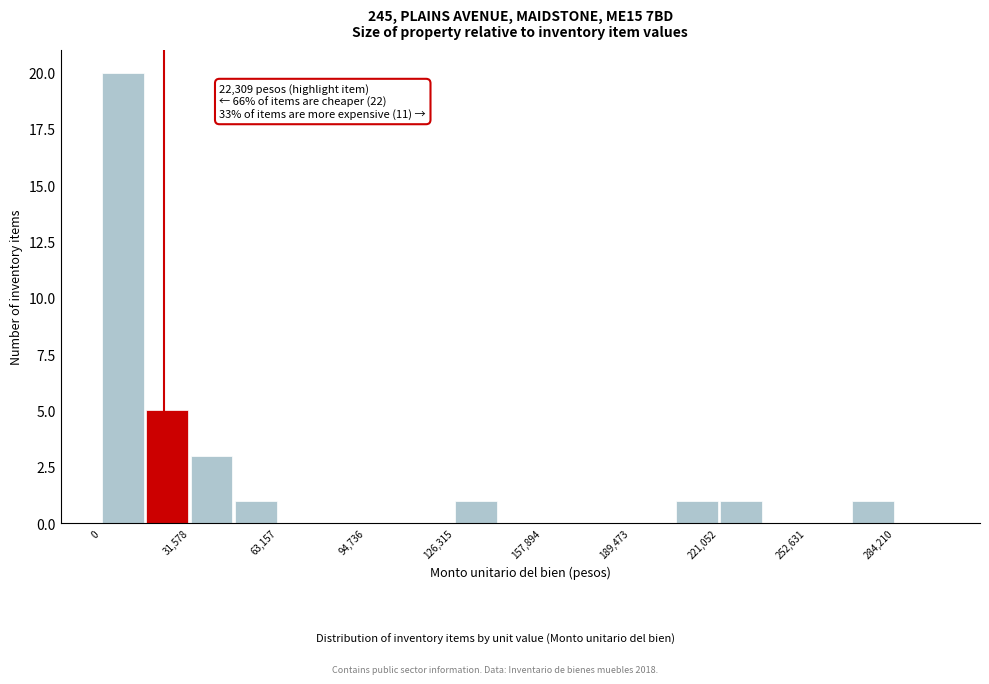

Around what value on the x-axis is the tallest bar? Give the approximate position of its centre, as read against the axis.

10000